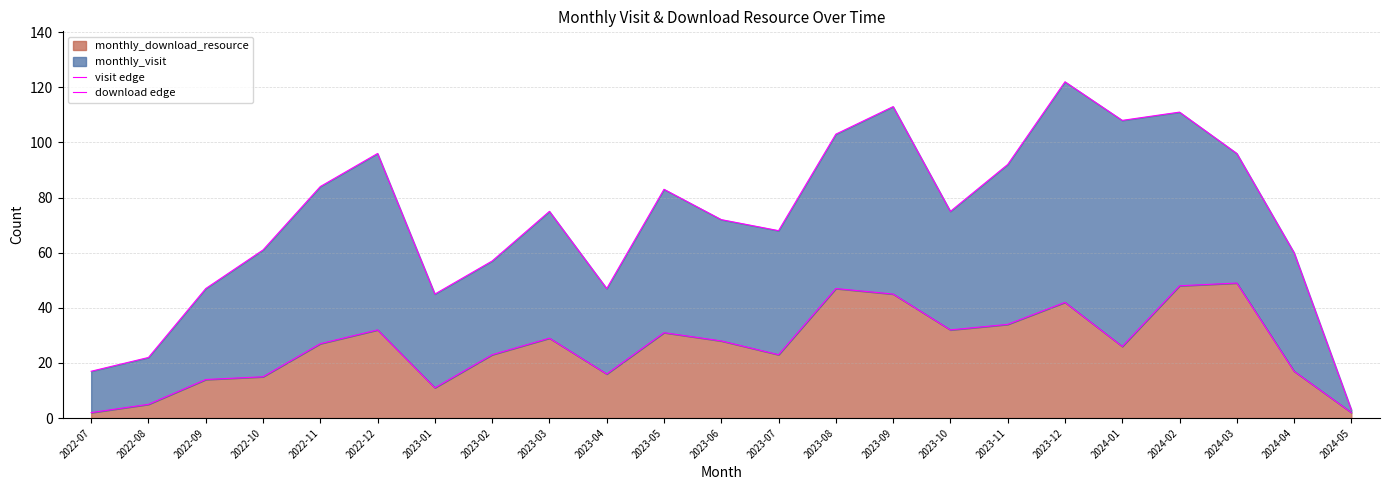

True or false: download edge and visit edge cross at least once.

False